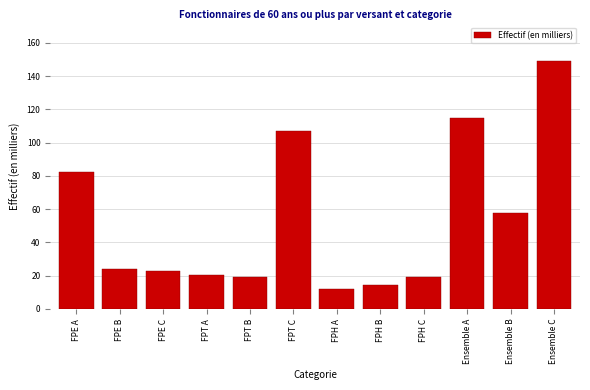

Which label corresponds to the largest value in the chart?

Ensemble C